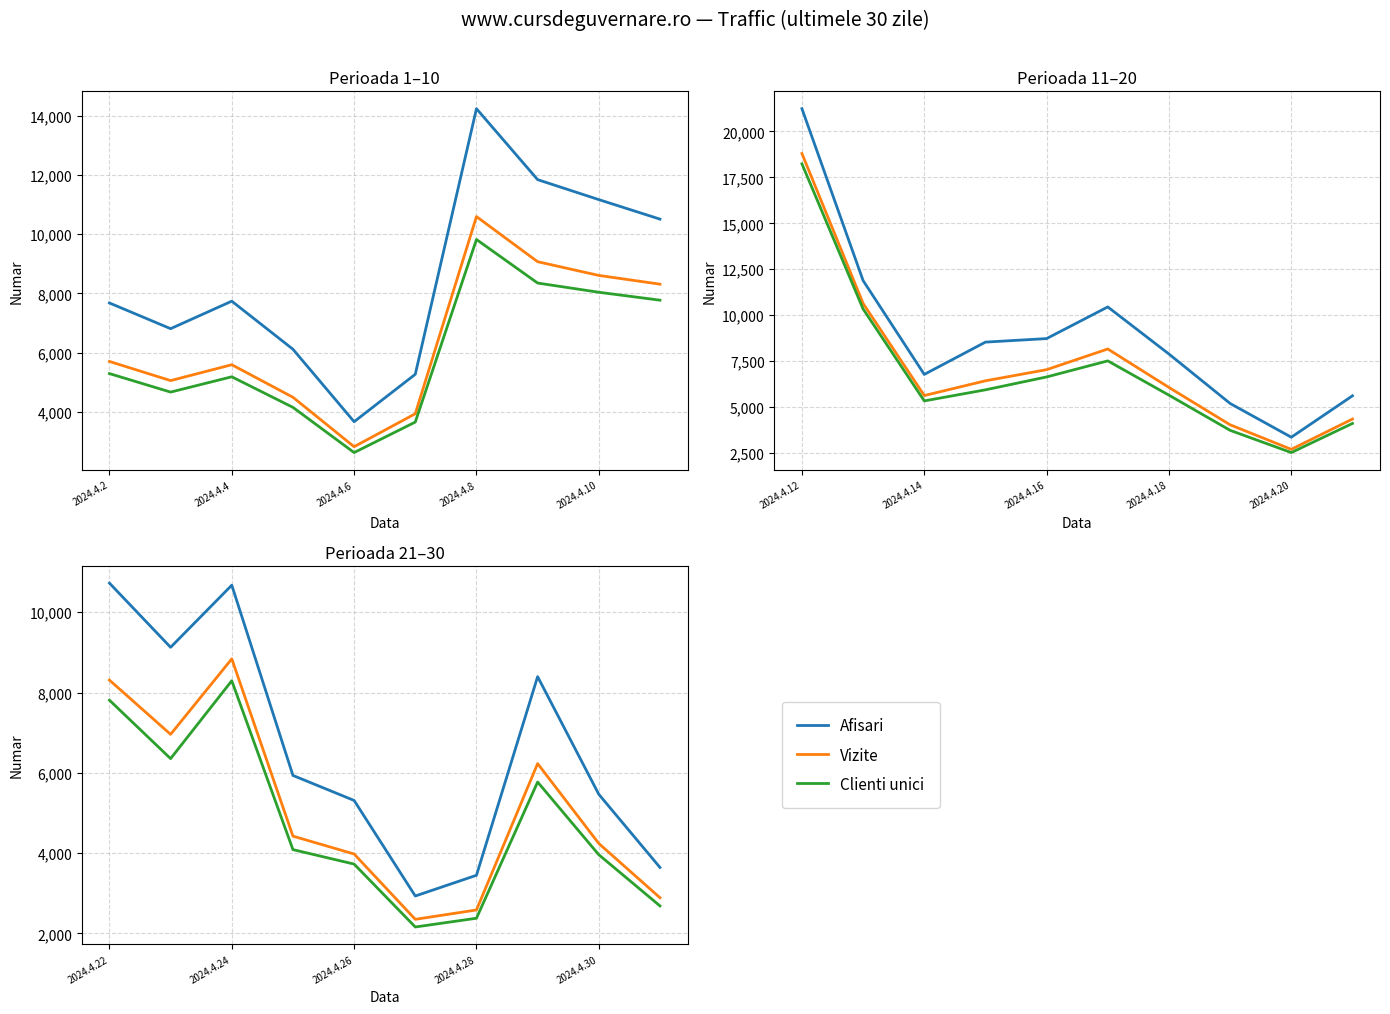

Rank the series at 2024.4.30 from highest to lowest value.

Afisari, Vizite, Clienti unici